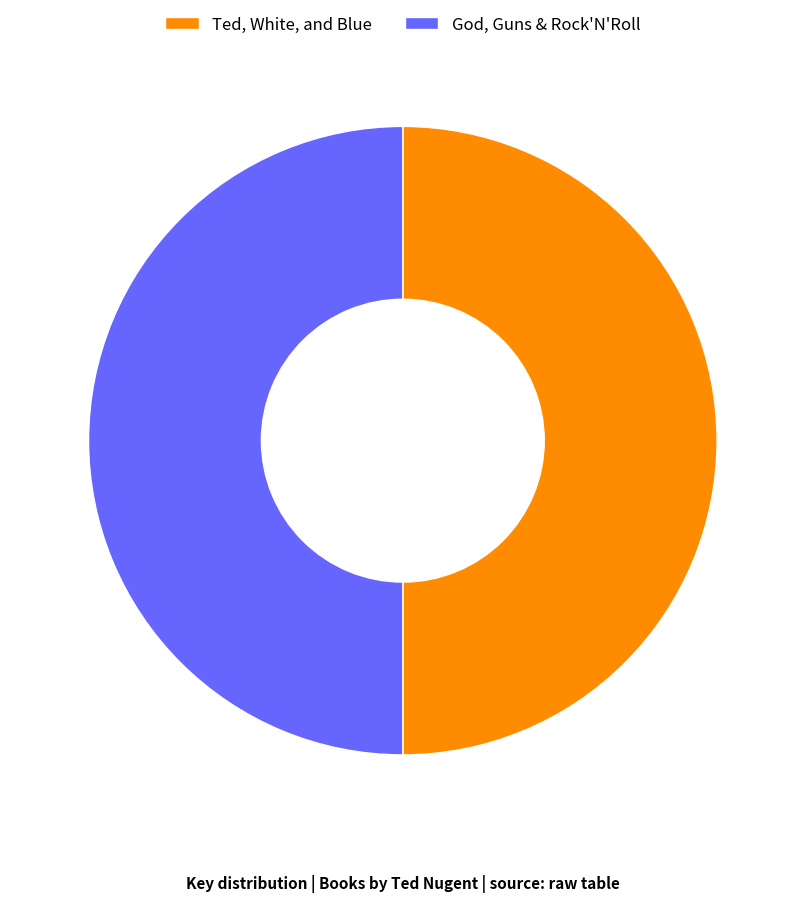

The God, Guns & Rock'N'Roll slice represents 50% of the pie. True or false?

True